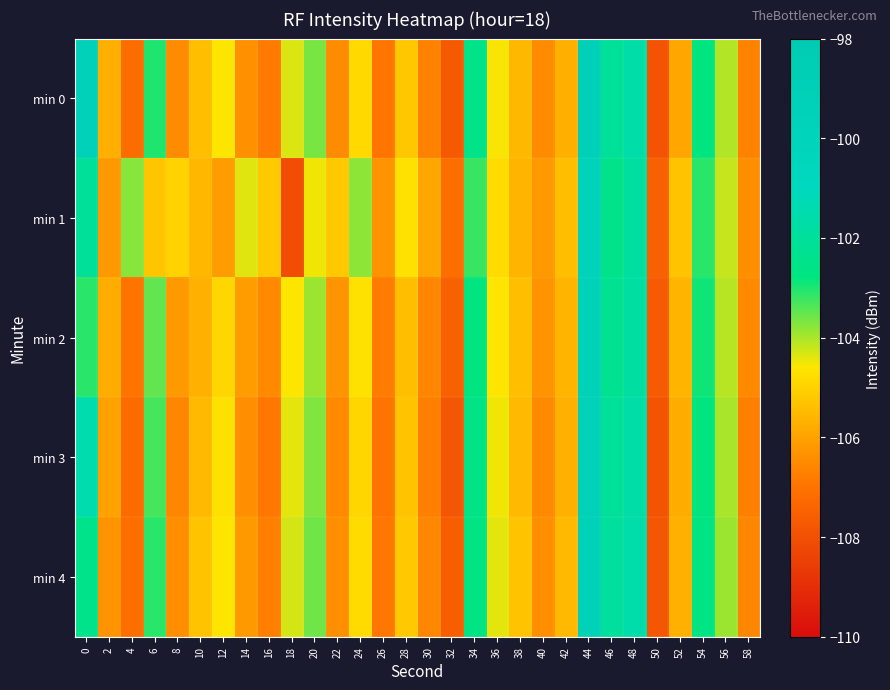

At which category is the sum across all series the highest?

44